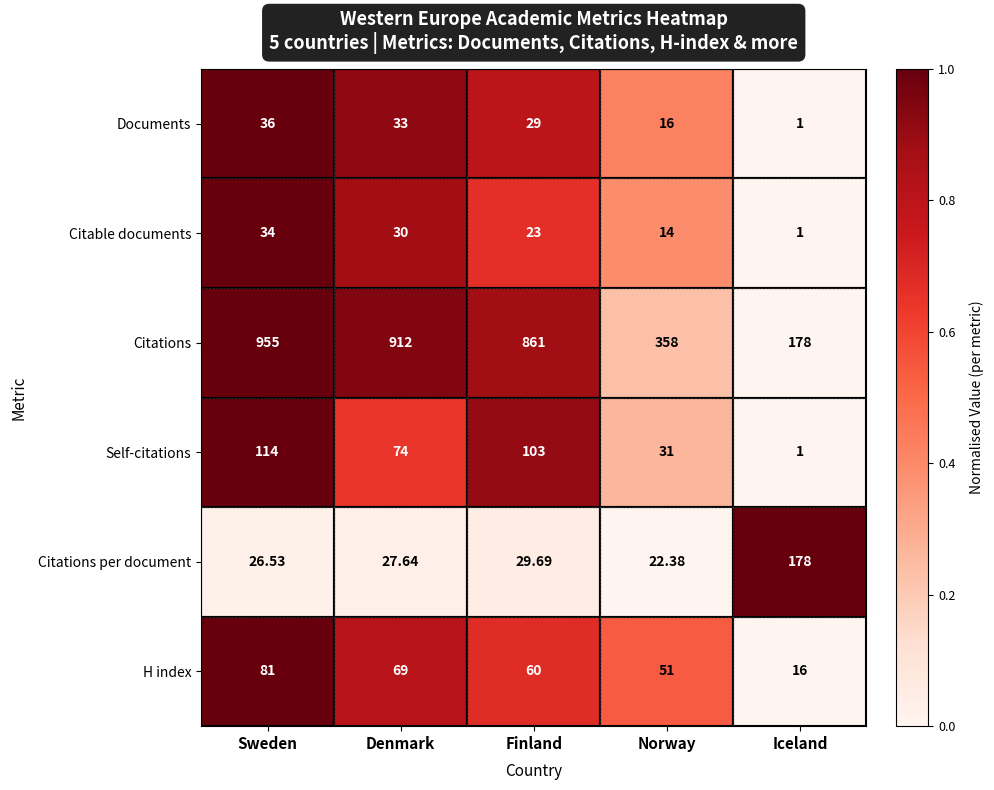

At which category does the chart reach its minimum across all series?

Iceland